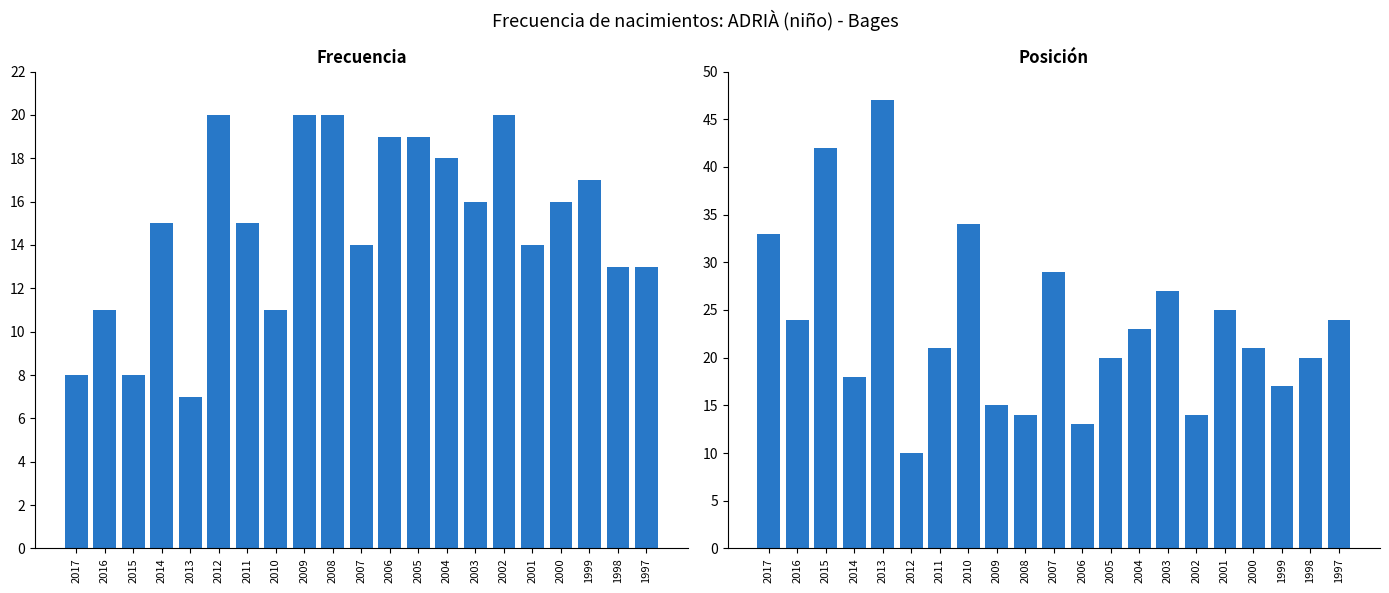

What is the minimum value shown in the chart?

7